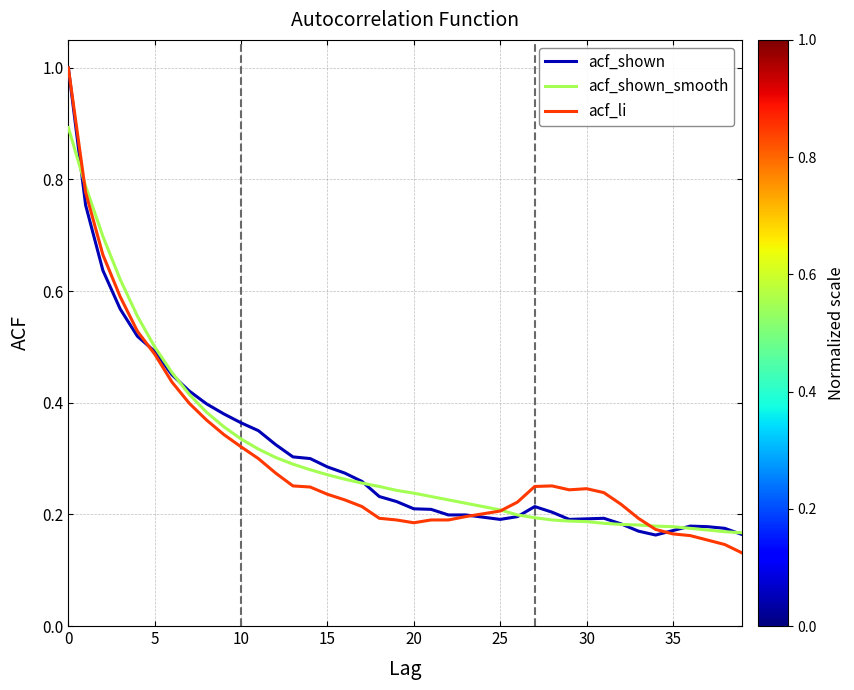

What is the maximum value for acf_shown?

1.0